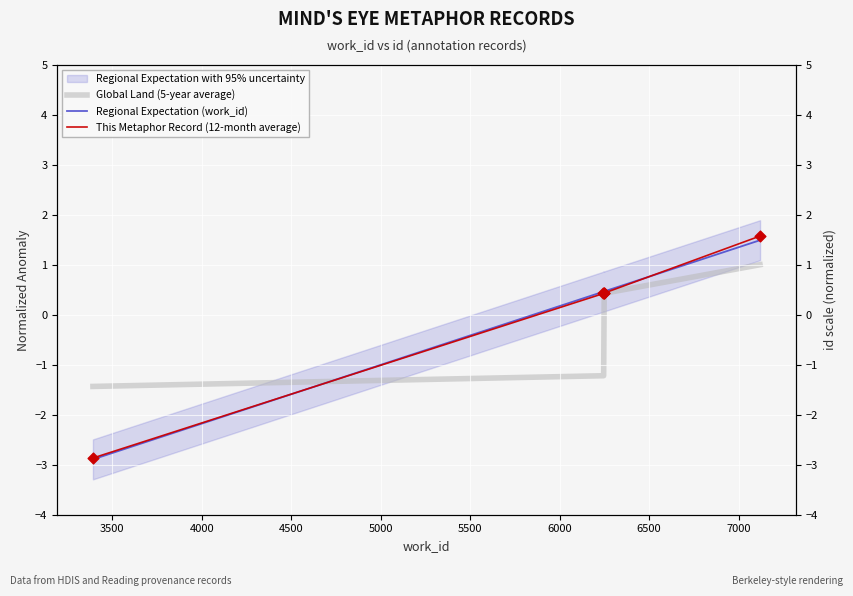

Which series has the largest Y range (max minus min)?

This Metaphor Record (12-month average)